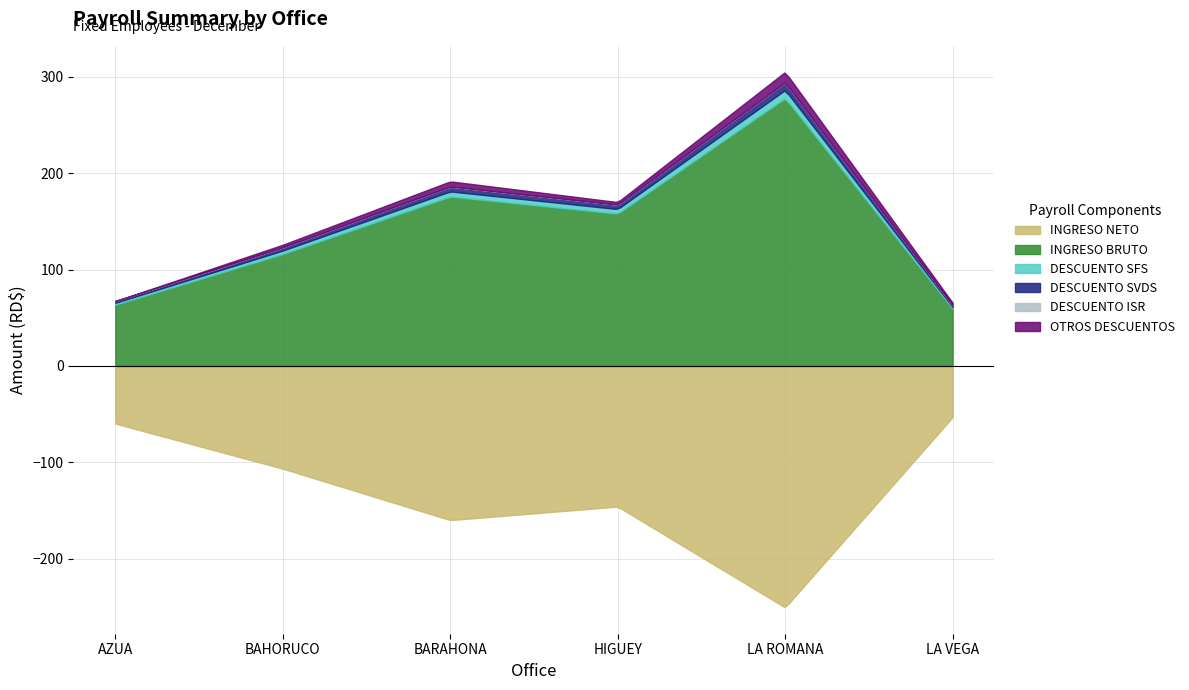

Rank the series by their maximum value, from lowest to highest.

DESCUENTO ISR, DESCUENTO SVDS, DESCUENTO SFS, OTROS DESCUENTOS, INGRESO NETO, INGRESO BRUTO